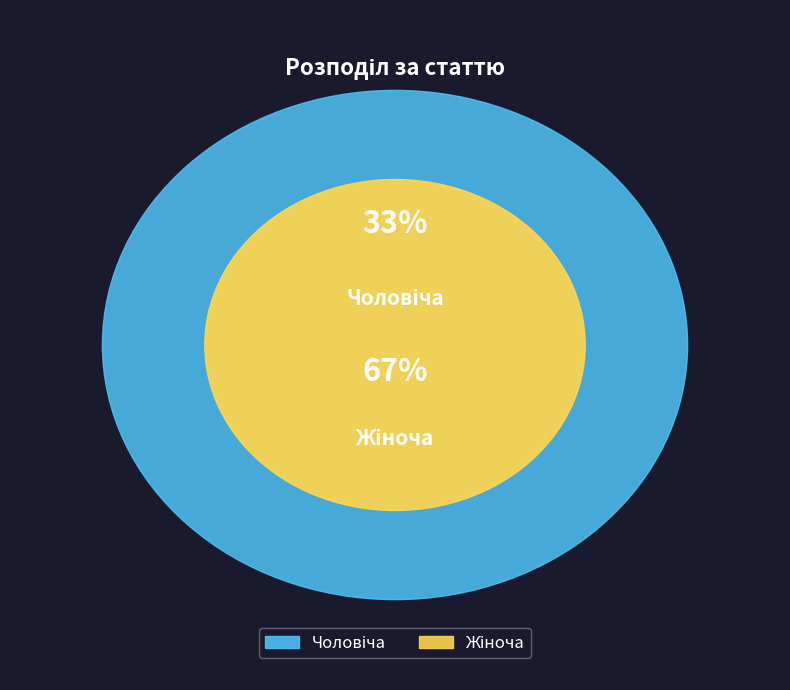

Rank the categories by value from highest to lowest.

Жіноча, Чоловіча